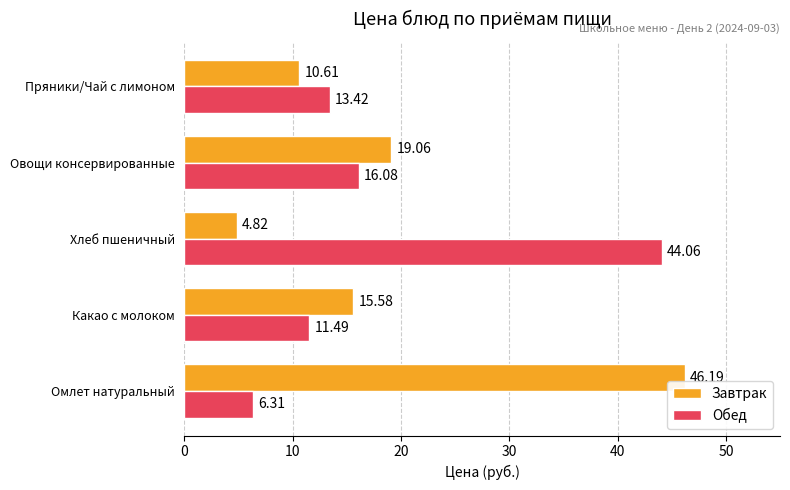

Which series has the largest total across all categories?

Завтрак